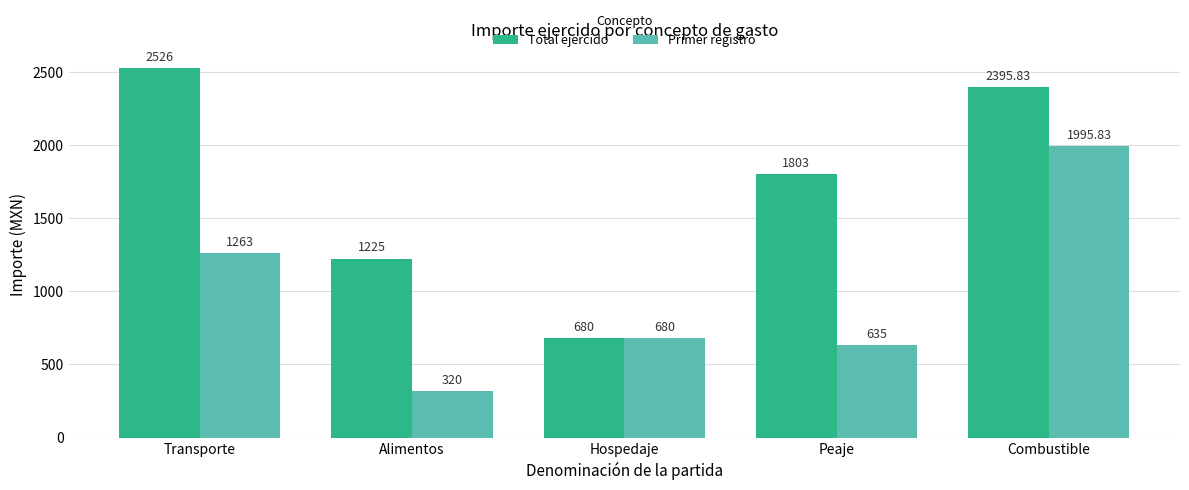

What are all the series names shown in the legend?

Total ejercido, Primer registro